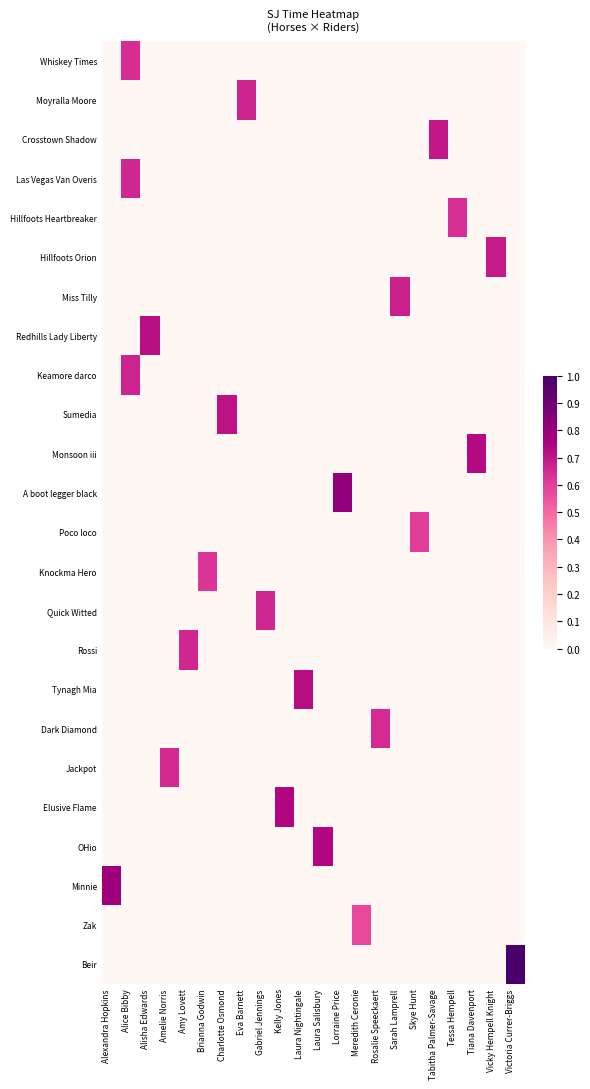

Reading left to right, transcribe all the data shown in this chart.

Whiskey Times: Alexandra Hopkins=0.0	Alice Bibby=0.6	Alisha Edwards=0.0	Amelie Norris=0.0	Amy Lovett=0.0	Brianna Godwin=0.0	Charlotte Osmond=0.0	Eva Barnett=0.0	Gabriel Jennings=0.0	Kelly Jones=0.0	Laura Nightingale=0.0	Laura Salisbury=0.0	Lorraine Price=0.0	Meredith Ceronie=0.0	Rosalie Speeckaert=0.0	Sarah Lamprell=0.0	Skye Hunt=0.0	Tabitha Palmer-Savage=0.0	Tessa Hempell=0.0	Tiana Davenport=0.0	Vicky Hempell Knight=0.0	Victoria Currer-Briggs=0.0
Moyralla Moore: Alexandra Hopkins=0.0	Alice Bibby=0.0	Alisha Edwards=0.0	Amelie Norris=0.0	Amy Lovett=0.0	Brianna Godwin=0.0	Charlotte Osmond=0.0	Eva Barnett=0.7	Gabriel Jennings=0.0	Kelly Jones=0.0	Laura Nightingale=0.0	Laura Salisbury=0.0	Lorraine Price=0.0	Meredith Ceronie=0.0	Rosalie Speeckaert=0.0	Sarah Lamprell=0.0	Skye Hunt=0.0	Tabitha Palmer-Savage=0.0	Tessa Hempell=0.0	Tiana Davenport=0.0	Vicky Hempell Knight=0.0	Victoria Currer-Briggs=0.0
Crosstown Shadow: Alexandra Hopkins=0.0	Alice Bibby=0.0	Alisha Edwards=0.0	Amelie Norris=0.0	Amy Lovett=0.0	Brianna Godwin=0.0	Charlotte Osmond=0.0	Eva Barnett=0.0	Gabriel Jennings=0.0	Kelly Jones=0.0	Laura Nightingale=0.0	Laura Salisbury=0.0	Lorraine Price=0.0	Meredith Ceronie=0.0	Rosalie Speeckaert=0.0	Sarah Lamprell=0.0	Skye Hunt=0.0	Tabitha Palmer-Savage=0.7	Tessa Hempell=0.0	Tiana Davenport=0.0	Vicky Hempell Knight=0.0	Victoria Currer-Briggs=0.0
Las Vegas Van Overis: Alexandra Hopkins=0.0	Alice Bibby=0.7	Alisha Edwards=0.0	Amelie Norris=0.0	Amy Lovett=0.0	Brianna Godwin=0.0	Charlotte Osmond=0.0	Eva Barnett=0.0	Gabriel Jennings=0.0	Kelly Jones=0.0	Laura Nightingale=0.0	Laura Salisbury=0.0	Lorraine Price=0.0	Meredith Ceronie=0.0	Rosalie Speeckaert=0.0	Sarah Lamprell=0.0	Skye Hunt=0.0	Tabitha Palmer-Savage=0.0	Tessa Hempell=0.0	Tiana Davenport=0.0	Vicky Hempell Knight=0.0	Victoria Currer-Briggs=0.0
Hillfoots Heartbreaker: Alexandra Hopkins=0.0	Alice Bibby=0.0	Alisha Edwards=0.0	Amelie Norris=0.0	Amy Lovett=0.0	Brianna Godwin=0.0	Charlotte Osmond=0.0	Eva Barnett=0.0	Gabriel Jennings=0.0	Kelly Jones=0.0	Laura Nightingale=0.0	Laura Salisbury=0.0	Lorraine Price=0.0	Meredith Ceronie=0.0	Rosalie Speeckaert=0.0	Sarah Lamprell=0.0	Skye Hunt=0.0	Tabitha Palmer-Savage=0.0	Tessa Hempell=0.6	Tiana Davenport=0.0	Vicky Hempell Knight=0.0	Victoria Currer-Briggs=0.0
Hillfoots Orion: Alexandra Hopkins=0.0	Alice Bibby=0.0	Alisha Edwards=0.0	Amelie Norris=0.0	Amy Lovett=0.0	Brianna Godwin=0.0	Charlotte Osmond=0.0	Eva Barnett=0.0	Gabriel Jennings=0.0	Kelly Jones=0.0	Laura Nightingale=0.0	Laura Salisbury=0.0	Lorraine Price=0.0	Meredith Ceronie=0.0	Rosalie Speeckaert=0.0	Sarah Lamprell=0.0	Skye Hunt=0.0	Tabitha Palmer-Savage=0.0	Tessa Hempell=0.0	Tiana Davenport=0.0	Vicky Hempell Knight=0.7	Victoria Currer-Briggs=0.0
Miss Tilly: Alexandra Hopkins=0.0	Alice Bibby=0.0	Alisha Edwards=0.0	Amelie Norris=0.0	Amy Lovett=0.0	Brianna Godwin=0.0	Charlotte Osmond=0.0	Eva Barnett=0.0	Gabriel Jennings=0.0	Kelly Jones=0.0	Laura Nightingale=0.0	Laura Salisbury=0.0	Lorraine Price=0.0	Meredith Ceronie=0.0	Rosalie Speeckaert=0.0	Sarah Lamprell=0.7	Skye Hunt=0.0	Tabitha Palmer-Savage=0.0	Tessa Hempell=0.0	Tiana Davenport=0.0	Vicky Hempell Knight=0.0	Victoria Currer-Briggs=0.0
Redhills Lady Liberty: Alexandra Hopkins=0.0	Alice Bibby=0.0	Alisha Edwards=0.7	Amelie Norris=0.0	Amy Lovett=0.0	Brianna Godwin=0.0	Charlotte Osmond=0.0	Eva Barnett=0.0	Gabriel Jennings=0.0	Kelly Jones=0.0	Laura Nightingale=0.0	Laura Salisbury=0.0	Lorraine Price=0.0	Meredith Ceronie=0.0	Rosalie Speeckaert=0.0	Sarah Lamprell=0.0	Skye Hunt=0.0	Tabitha Palmer-Savage=0.0	Tessa Hempell=0.0	Tiana Davenport=0.0	Vicky Hempell Knight=0.0	Victoria Currer-Briggs=0.0
Keamore darco: Alexandra Hopkins=0.0	Alice Bibby=0.7	Alisha Edwards=0.0	Amelie Norris=0.0	Amy Lovett=0.0	Brianna Godwin=0.0	Charlotte Osmond=0.0	Eva Barnett=0.0	Gabriel Jennings=0.0	Kelly Jones=0.0	Laura Nightingale=0.0	Laura Salisbury=0.0	Lorraine Price=0.0	Meredith Ceronie=0.0	Rosalie Speeckaert=0.0	Sarah Lamprell=0.0	Skye Hunt=0.0	Tabitha Palmer-Savage=0.0	Tessa Hempell=0.0	Tiana Davenport=0.0	Vicky Hempell Knight=0.0	Victoria Currer-Briggs=0.0
Sumedia: Alexandra Hopkins=0.0	Alice Bibby=0.0	Alisha Edwards=0.0	Amelie Norris=0.0	Amy Lovett=0.0	Brianna Godwin=0.0	Charlotte Osmond=0.7	Eva Barnett=0.0	Gabriel Jennings=0.0	Kelly Jones=0.0	Laura Nightingale=0.0	Laura Salisbury=0.0	Lorraine Price=0.0	Meredith Ceronie=0.0	Rosalie Speeckaert=0.0	Sarah Lamprell=0.0	Skye Hunt=0.0	Tabitha Palmer-Savage=0.0	Tessa Hempell=0.0	Tiana Davenport=0.0	Vicky Hempell Knight=0.0	Victoria Currer-Briggs=0.0
Monsoon iii: Alexandra Hopkins=0.0	Alice Bibby=0.0	Alisha Edwards=0.0	Amelie Norris=0.0	Amy Lovett=0.0	Brianna Godwin=0.0	Charlotte Osmond=0.0	Eva Barnett=0.0	Gabriel Jennings=0.0	Kelly Jones=0.0	Laura Nightingale=0.0	Laura Salisbury=0.0	Lorraine Price=0.0	Meredith Ceronie=0.0	Rosalie Speeckaert=0.0	Sarah Lamprell=0.0	Skye Hunt=0.0	Tabitha Palmer-Savage=0.0	Tessa Hempell=0.0	Tiana Davenport=0.7	Vicky Hempell Knight=0.0	Victoria Currer-Briggs=0.0
A boot legger black: Alexandra Hopkins=0.0	Alice Bibby=0.0	Alisha Edwards=0.0	Amelie Norris=0.0	Amy Lovett=0.0	Brianna Godwin=0.0	Charlotte Osmond=0.0	Eva Barnett=0.0	Gabriel Jennings=0.0	Kelly Jones=0.0	Laura Nightingale=0.0	Laura Salisbury=0.0	Lorraine Price=0.8	Meredith Ceronie=0.0	Rosalie Speeckaert=0.0	Sarah Lamprell=0.0	Skye Hunt=0.0	Tabitha Palmer-Savage=0.0	Tessa Hempell=0.0	Tiana Davenport=0.0	Vicky Hempell Knight=0.0	Victoria Currer-Briggs=0.0
Poco loco: Alexandra Hopkins=0.0	Alice Bibby=0.0	Alisha Edwards=0.0	Amelie Norris=0.0	Amy Lovett=0.0	Brianna Godwin=0.0	Charlotte Osmond=0.0	Eva Barnett=0.0	Gabriel Jennings=0.0	Kelly Jones=0.0	Laura Nightingale=0.0	Laura Salisbury=0.0	Lorraine Price=0.0	Meredith Ceronie=0.0	Rosalie Speeckaert=0.0	Sarah Lamprell=0.0	Skye Hunt=0.6	Tabitha Palmer-Savage=0.0	Tessa Hempell=0.0	Tiana Davenport=0.0	Vicky Hempell Knight=0.0	Victoria Currer-Briggs=0.0
Knockma Hero: Alexandra Hopkins=0.0	Alice Bibby=0.0	Alisha Edwards=0.0	Amelie Norris=0.0	Amy Lovett=0.0	Brianna Godwin=0.6	Charlotte Osmond=0.0	Eva Barnett=0.0	Gabriel Jennings=0.0	Kelly Jones=0.0	Laura Nightingale=0.0	Laura Salisbury=0.0	Lorraine Price=0.0	Meredith Ceronie=0.0	Rosalie Speeckaert=0.0	Sarah Lamprell=0.0	Skye Hunt=0.0	Tabitha Palmer-Savage=0.0	Tessa Hempell=0.0	Tiana Davenport=0.0	Vicky Hempell Knight=0.0	Victoria Currer-Briggs=0.0
Quick Witted: Alexandra Hopkins=0.0	Alice Bibby=0.0	Alisha Edwards=0.0	Amelie Norris=0.0	Amy Lovett=0.0	Brianna Godwin=0.0	Charlotte Osmond=0.0	Eva Barnett=0.0	Gabriel Jennings=0.7	Kelly Jones=0.0	Laura Nightingale=0.0	Laura Salisbury=0.0	Lorraine Price=0.0	Meredith Ceronie=0.0	Rosalie Speeckaert=0.0	Sarah Lamprell=0.0	Skye Hunt=0.0	Tabitha Palmer-Savage=0.0	Tessa Hempell=0.0	Tiana Davenport=0.0	Vicky Hempell Knight=0.0	Victoria Currer-Briggs=0.0
Rossi: Alexandra Hopkins=0.0	Alice Bibby=0.0	Alisha Edwards=0.0	Amelie Norris=0.0	Amy Lovett=0.7	Brianna Godwin=0.0	Charlotte Osmond=0.0	Eva Barnett=0.0	Gabriel Jennings=0.0	Kelly Jones=0.0	Laura Nightingale=0.0	Laura Salisbury=0.0	Lorraine Price=0.0	Meredith Ceronie=0.0	Rosalie Speeckaert=0.0	Sarah Lamprell=0.0	Skye Hunt=0.0	Tabitha Palmer-Savage=0.0	Tessa Hempell=0.0	Tiana Davenport=0.0	Vicky Hempell Knight=0.0	Victoria Currer-Briggs=0.0
Tynagh Mia: Alexandra Hopkins=0.0	Alice Bibby=0.0	Alisha Edwards=0.0	Amelie Norris=0.0	Amy Lovett=0.0	Brianna Godwin=0.0	Charlotte Osmond=0.0	Eva Barnett=0.0	Gabriel Jennings=0.0	Kelly Jones=0.0	Laura Nightingale=0.7	Laura Salisbury=0.0	Lorraine Price=0.0	Meredith Ceronie=0.0	Rosalie Speeckaert=0.0	Sarah Lamprell=0.0	Skye Hunt=0.0	Tabitha Palmer-Savage=0.0	Tessa Hempell=0.0	Tiana Davenport=0.0	Vicky Hempell Knight=0.0	Victoria Currer-Briggs=0.0
Dark Diamond: Alexandra Hopkins=0.0	Alice Bibby=0.0	Alisha Edwards=0.0	Amelie Norris=0.0	Amy Lovett=0.0	Brianna Godwin=0.0	Charlotte Osmond=0.0	Eva Barnett=0.0	Gabriel Jennings=0.0	Kelly Jones=0.0	Laura Nightingale=0.0	Laura Salisbury=0.0	Lorraine Price=0.0	Meredith Ceronie=0.0	Rosalie Speeckaert=0.6	Sarah Lamprell=0.0	Skye Hunt=0.0	Tabitha Palmer-Savage=0.0	Tessa Hempell=0.0	Tiana Davenport=0.0	Vicky Hempell Knight=0.0	Victoria Currer-Briggs=0.0
Jackpot: Alexandra Hopkins=0.0	Alice Bibby=0.0	Alisha Edwards=0.0	Amelie Norris=0.6	Amy Lovett=0.0	Brianna Godwin=0.0	Charlotte Osmond=0.0	Eva Barnett=0.0	Gabriel Jennings=0.0	Kelly Jones=0.0	Laura Nightingale=0.0	Laura Salisbury=0.0	Lorraine Price=0.0	Meredith Ceronie=0.0	Rosalie Speeckaert=0.0	Sarah Lamprell=0.0	Skye Hunt=0.0	Tabitha Palmer-Savage=0.0	Tessa Hempell=0.0	Tiana Davenport=0.0	Vicky Hempell Knight=0.0	Victoria Currer-Briggs=0.0
Elusive Flame: Alexandra Hopkins=0.0	Alice Bibby=0.0	Alisha Edwards=0.0	Amelie Norris=0.0	Amy Lovett=0.0	Brianna Godwin=0.0	Charlotte Osmond=0.0	Eva Barnett=0.0	Gabriel Jennings=0.0	Kelly Jones=0.7	Laura Nightingale=0.0	Laura Salisbury=0.0	Lorraine Price=0.0	Meredith Ceronie=0.0	Rosalie Speeckaert=0.0	Sarah Lamprell=0.0	Skye Hunt=0.0	Tabitha Palmer-Savage=0.0	Tessa Hempell=0.0	Tiana Davenport=0.0	Vicky Hempell Knight=0.0	Victoria Currer-Briggs=0.0
OHio: Alexandra Hopkins=0.0	Alice Bibby=0.0	Alisha Edwards=0.0	Amelie Norris=0.0	Amy Lovett=0.0	Brianna Godwin=0.0	Charlotte Osmond=0.0	Eva Barnett=0.0	Gabriel Jennings=0.0	Kelly Jones=0.0	Laura Nightingale=0.0	Laura Salisbury=0.7	Lorraine Price=0.0	Meredith Ceronie=0.0	Rosalie Speeckaert=0.0	Sarah Lamprell=0.0	Skye Hunt=0.0	Tabitha Palmer-Savage=0.0	Tessa Hempell=0.0	Tiana Davenport=0.0	Vicky Hempell Knight=0.0	Victoria Currer-Briggs=0.0
Minnie: Alexandra Hopkins=0.8	Alice Bibby=0.0	Alisha Edwards=0.0	Amelie Norris=0.0	Amy Lovett=0.0	Brianna Godwin=0.0	Charlotte Osmond=0.0	Eva Barnett=0.0	Gabriel Jennings=0.0	Kelly Jones=0.0	Laura Nightingale=0.0	Laura Salisbury=0.0	Lorraine Price=0.0	Meredith Ceronie=0.0	Rosalie Speeckaert=0.0	Sarah Lamprell=0.0	Skye Hunt=0.0	Tabitha Palmer-Savage=0.0	Tessa Hempell=0.0	Tiana Davenport=0.0	Vicky Hempell Knight=0.0	Victoria Currer-Briggs=0.0
Zak: Alexandra Hopkins=0.0	Alice Bibby=0.0	Alisha Edwards=0.0	Amelie Norris=0.0	Amy Lovett=0.0	Brianna Godwin=0.0	Charlotte Osmond=0.0	Eva Barnett=0.0	Gabriel Jennings=0.0	Kelly Jones=0.0	Laura Nightingale=0.0	Laura Salisbury=0.0	Lorraine Price=0.0	Meredith Ceronie=0.6	Rosalie Speeckaert=0.0	Sarah Lamprell=0.0	Skye Hunt=0.0	Tabitha Palmer-Savage=0.0	Tessa Hempell=0.0	Tiana Davenport=0.0	Vicky Hempell Knight=0.0	Victoria Currer-Briggs=0.0
Beir: Alexandra Hopkins=0.0	Alice Bibby=0.0	Alisha Edwards=0.0	Amelie Norris=0.0	Amy Lovett=0.0	Brianna Godwin=0.0	Charlotte Osmond=0.0	Eva Barnett=0.0	Gabriel Jennings=0.0	Kelly Jones=0.0	Laura Nightingale=0.0	Laura Salisbury=0.0	Lorraine Price=0.0	Meredith Ceronie=0.0	Rosalie Speeckaert=0.0	Sarah Lamprell=0.0	Skye Hunt=0.0	Tabitha Palmer-Savage=0.0	Tessa Hempell=0.0	Tiana Davenport=0.0	Vicky Hempell Knight=0.0	Victoria Currer-Briggs=1.0